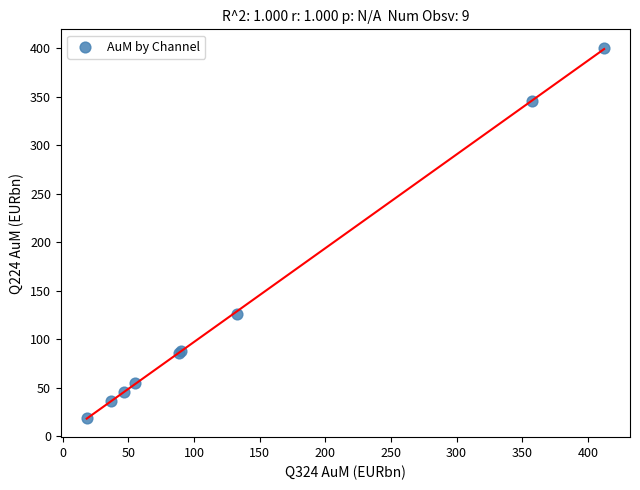

What Y value in the scatter plot is closest to 209?

126.0